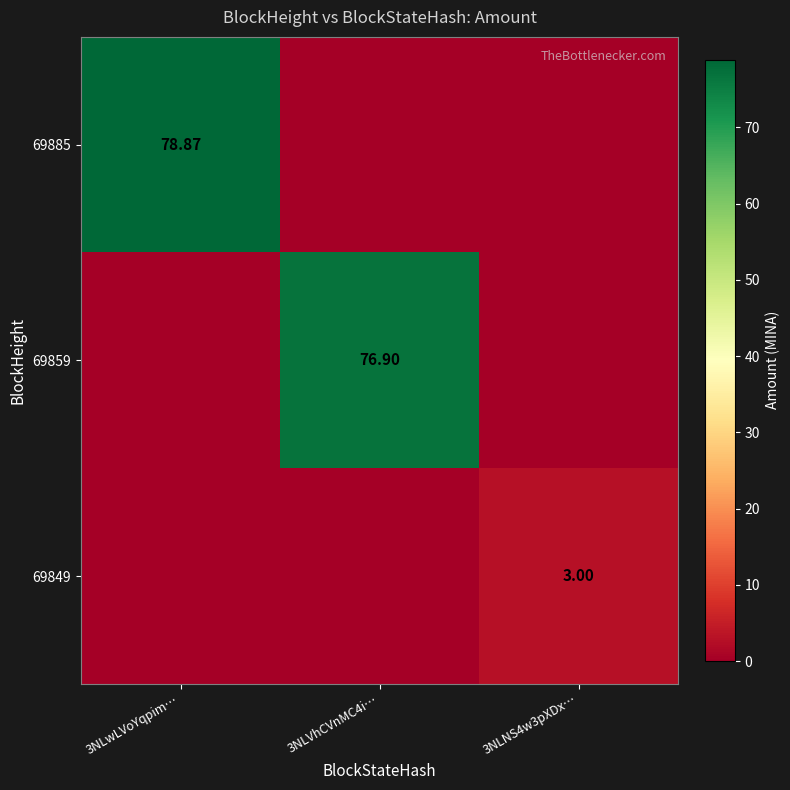

The 69849 series shows 1.6 at 3NLwLVoYqpim…. True or false?

False